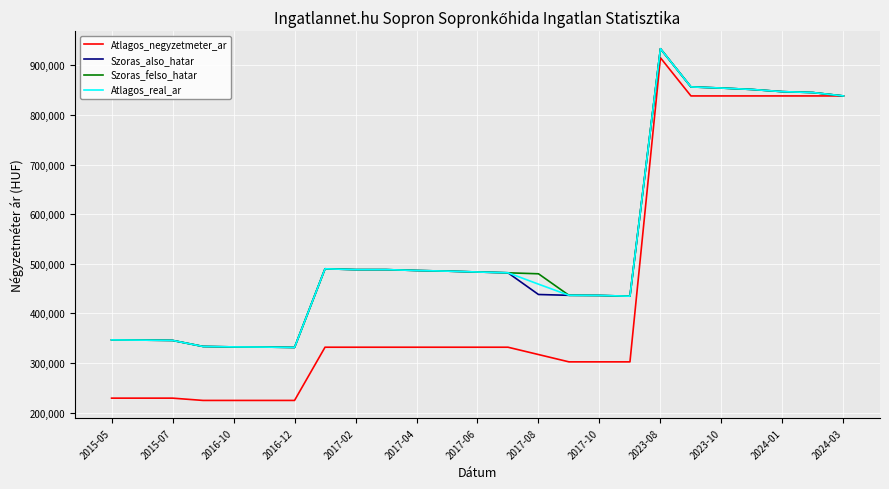

Which series has the largest range (max minus min)?

Atlagos_negyzetmeter_ar